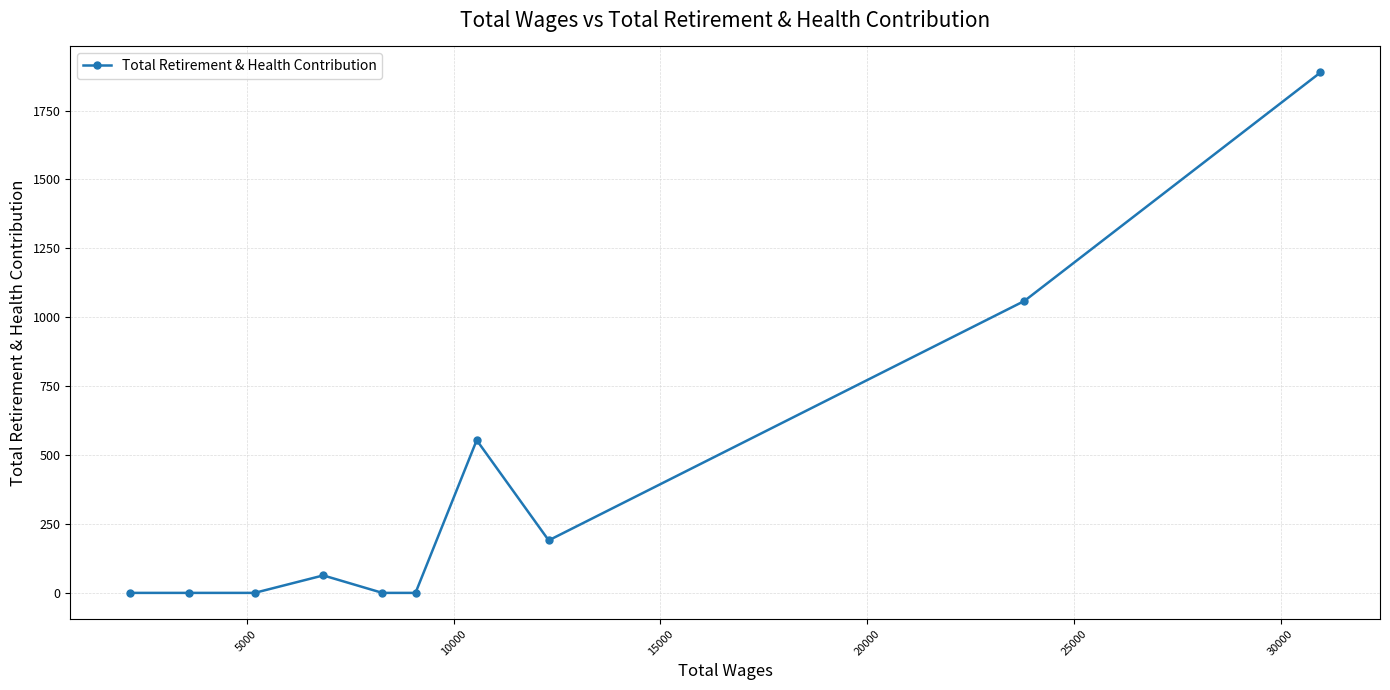

What is the value of the 4th point from the left?

63.4